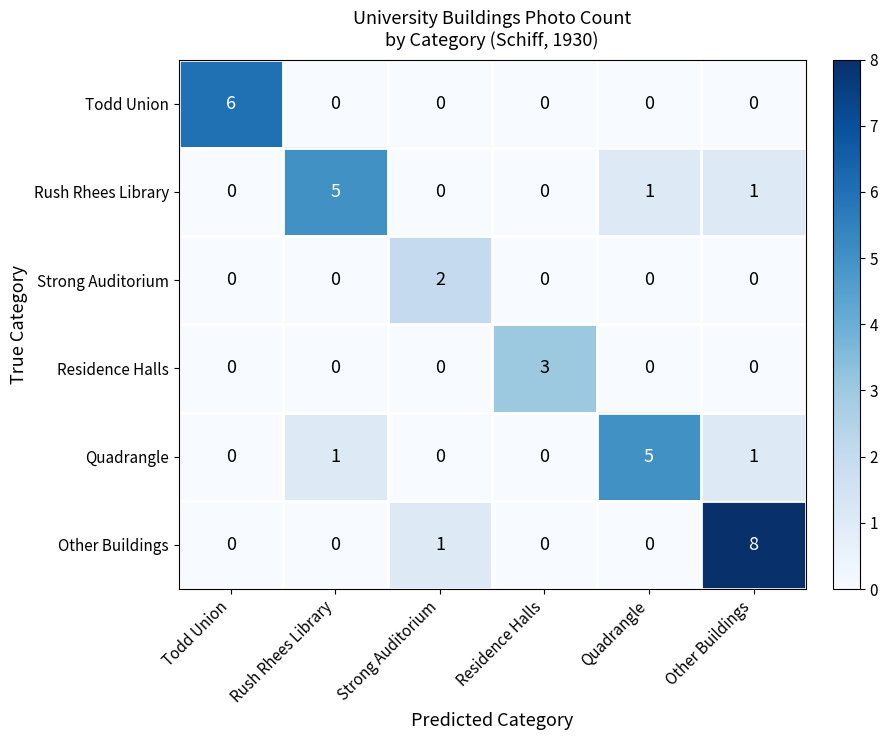

True or false: Quadrangle has a value of 0 at Residence Halls.

True